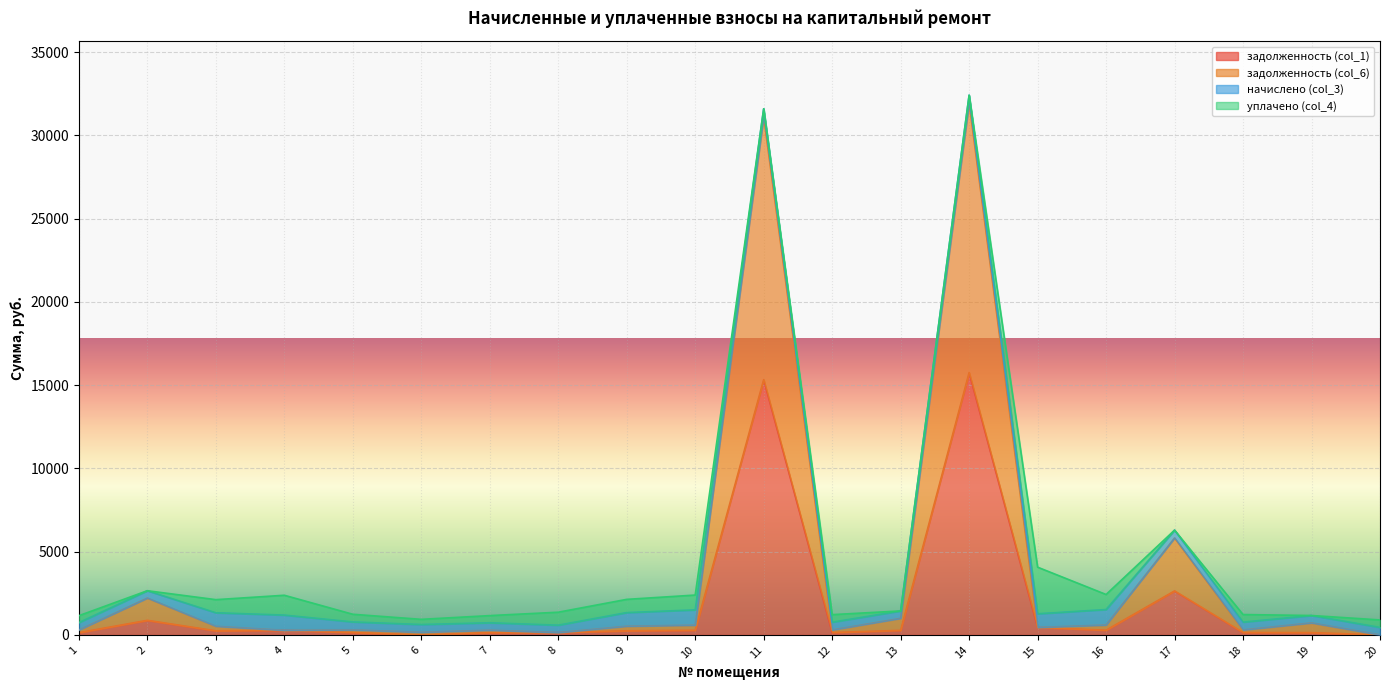

Does the chart display data point markers on the line(s)?

No